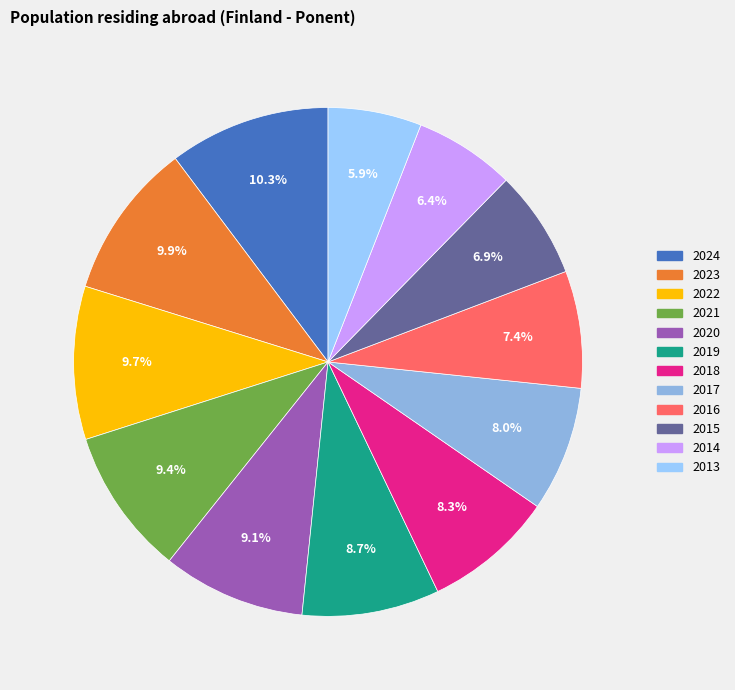

To the nearest percent, what is the difference between the largest and smallest slice percentages?

4%